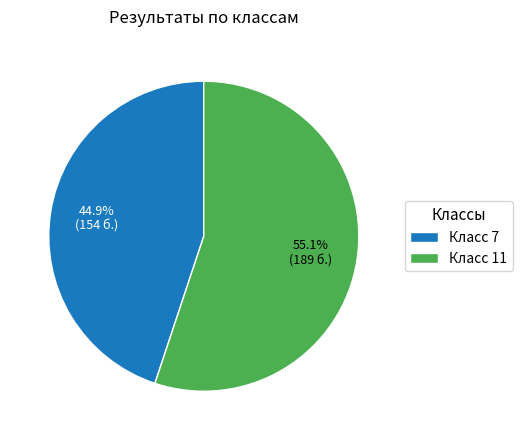

Which has a higher value, Класс 11 or Класс 7?

Класс 11